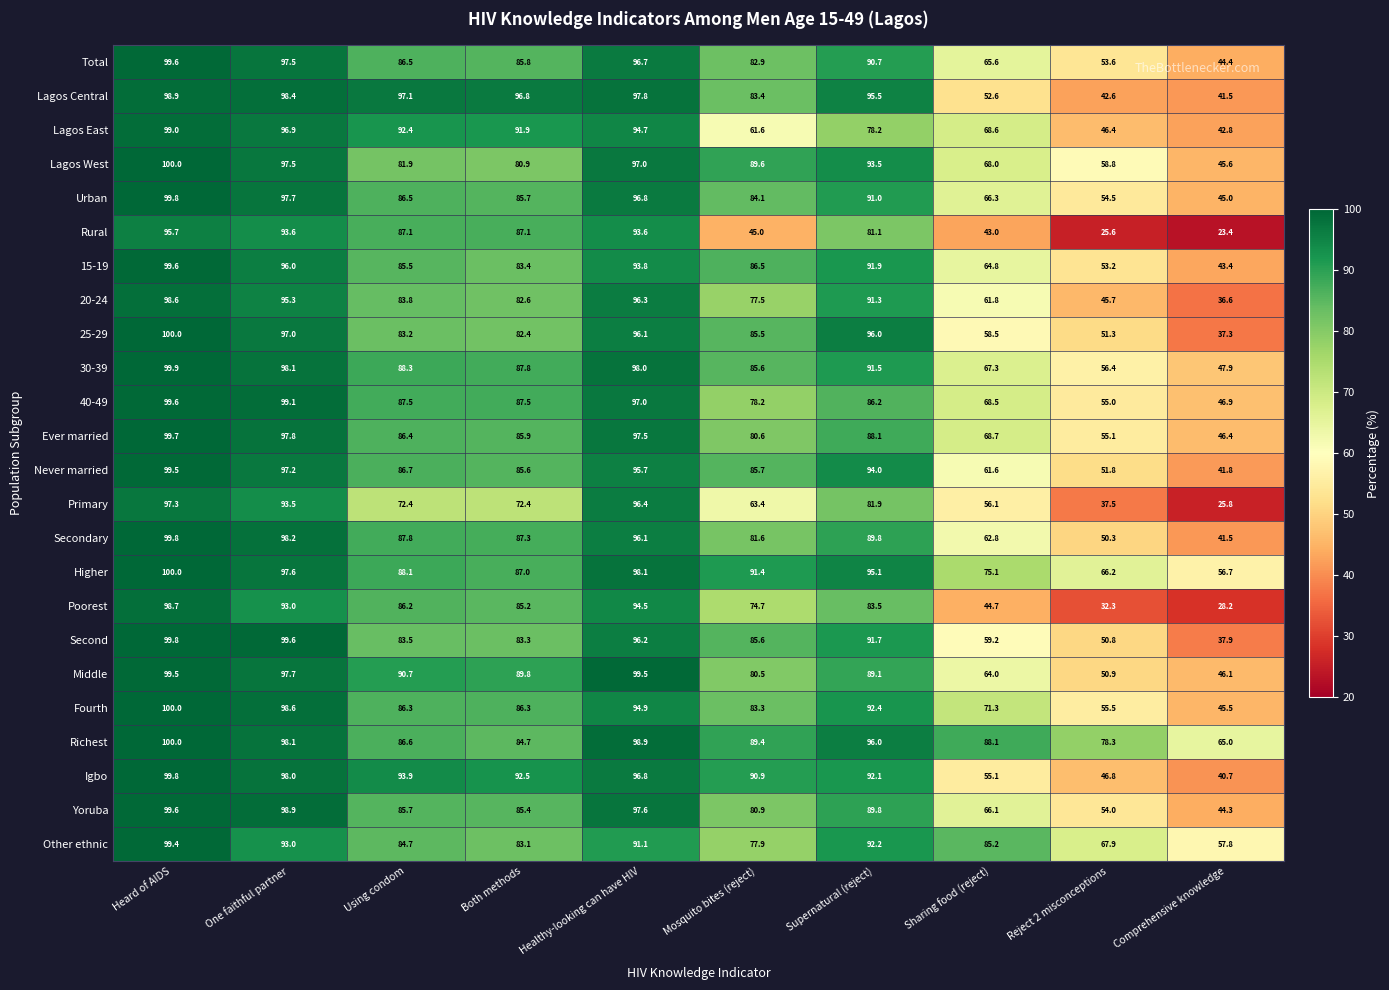

Rank the categories by Total value from highest to lowest.

Heard of AIDS, One faithful partner, Healthy-looking can have HIV, Supernatural (reject), Using condom, Both methods, Mosquito bites (reject), Sharing food (reject), Reject 2 misconceptions, Comprehensive knowledge